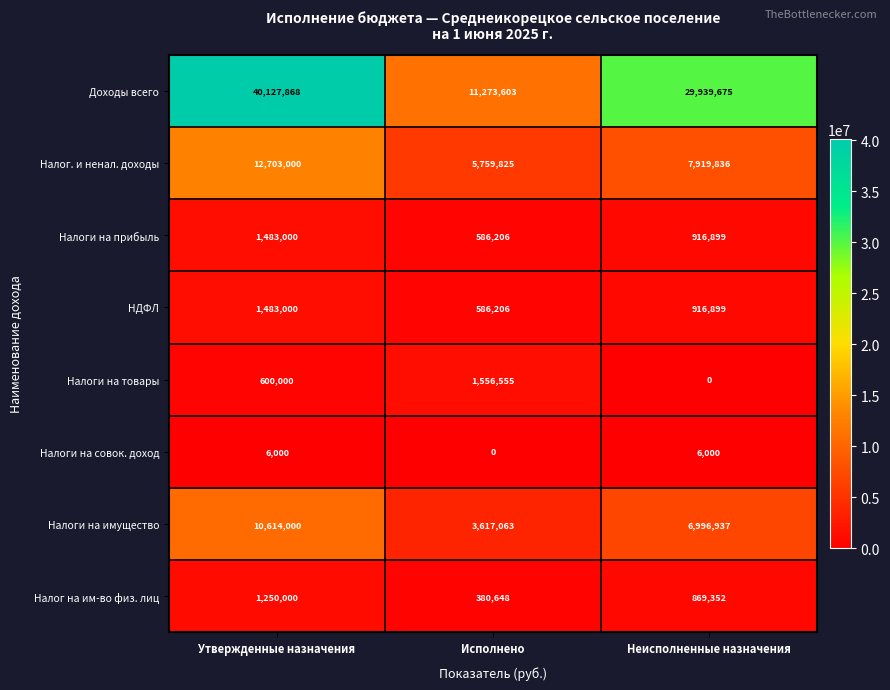

Reading left to right, transcribe all the data shown in this chart.

Доходы всего: 40127868	11273603	29939675
Налог. и ненал. доходы: 12703000	5759825	7919836
Налоги на прибыль: 1483000	586206	916899
НДФЛ: 1483000	586206	916899
Налоги на товары: 600000	1556555	0
Налоги на совок. доход: 6000	0	6000
Налоги на имущество: 10614000	3617063	6996937
Налог на им-во физ. лиц: 1250000	380648	869352